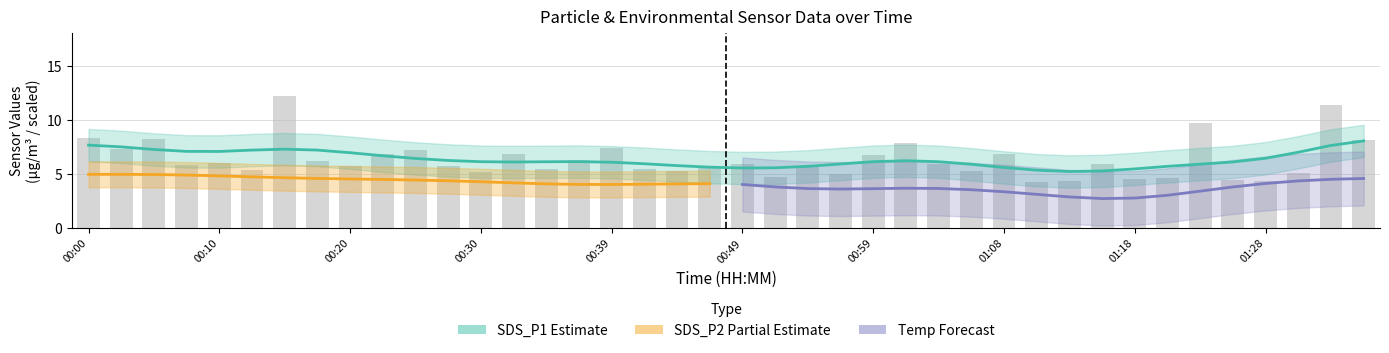

Which series has the widest spread of values?

SDS_P1